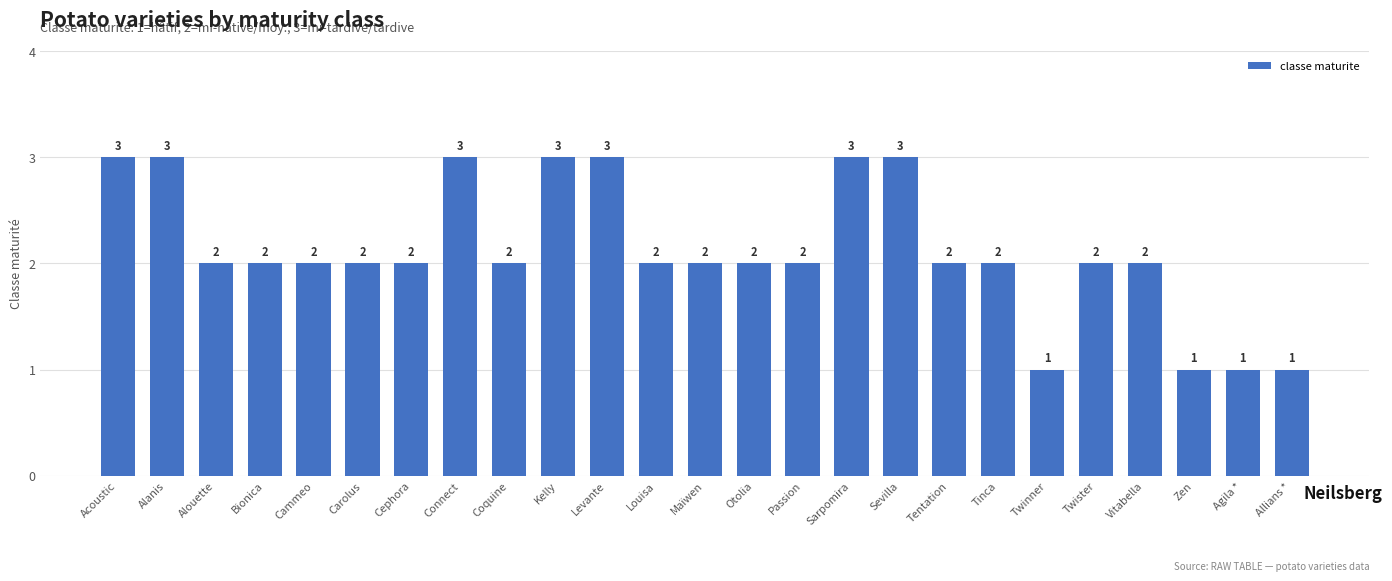

What is the greatest value displayed?

3